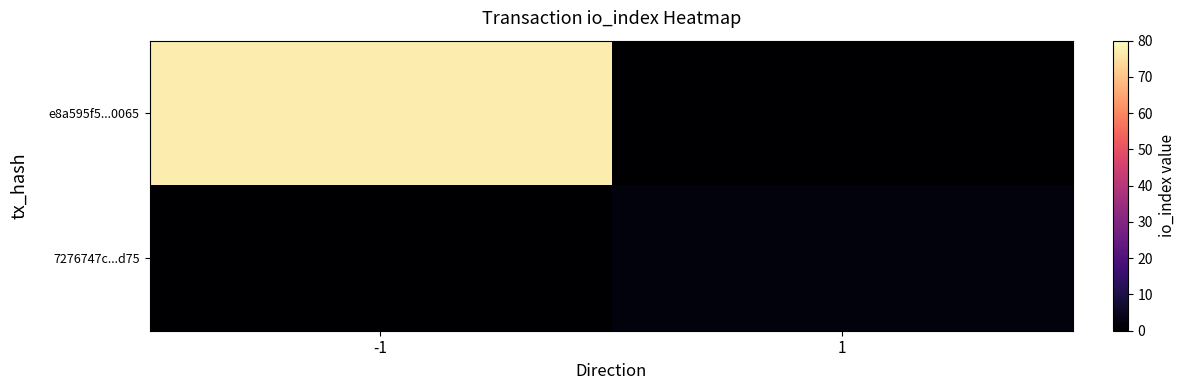

Reading right to left, what are all the values shown in this chart?

e8a595f5...0065: 1=0	-1=77
7276747c...d75: 1=2	-1=0